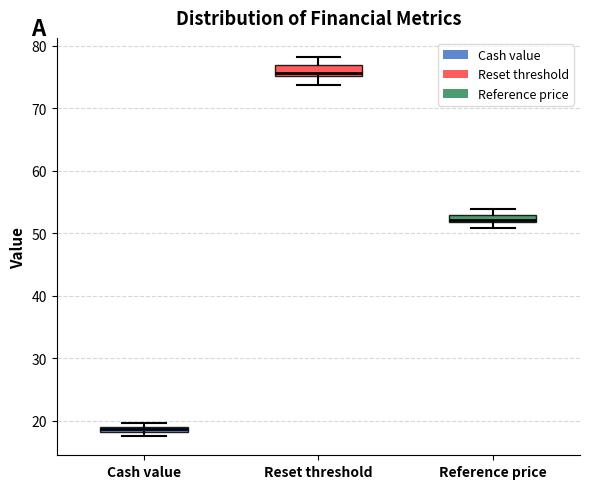

Where is the upper edge of the box for Cash value on the y-axis? The values are not printed on the chart, so give them approximately, as read against the axis.

19